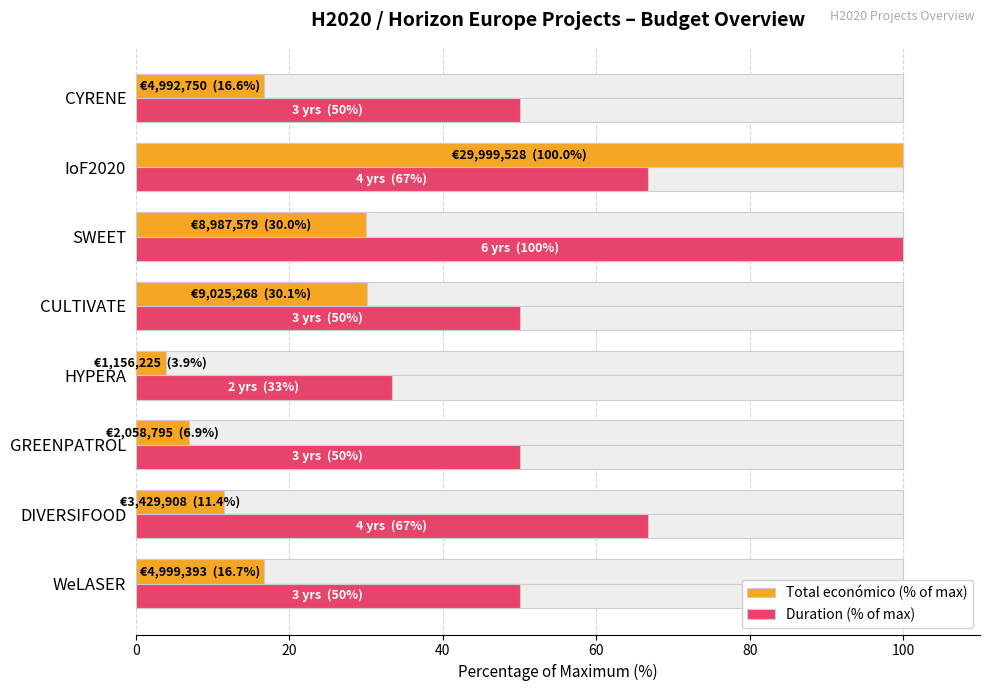

What are all the series names shown in the legend?

Total económico (% of max), Duration (% of max)